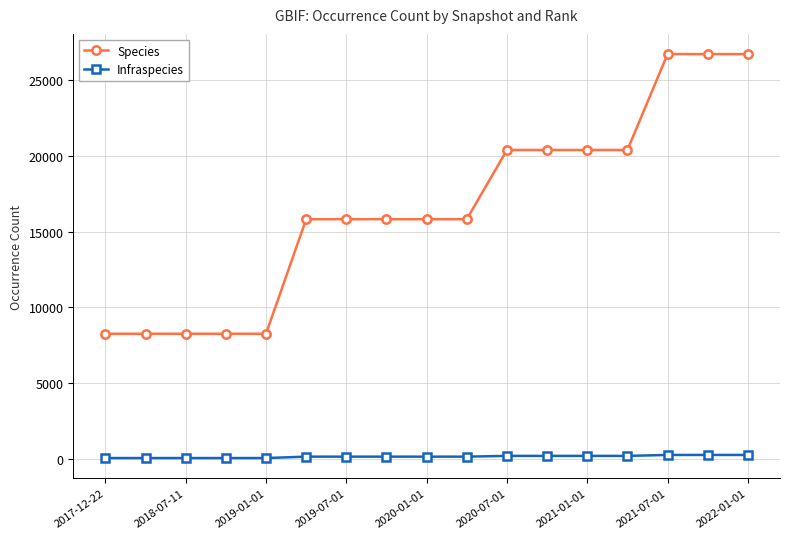

How many Infraspecies values are between 57 and 199?

14